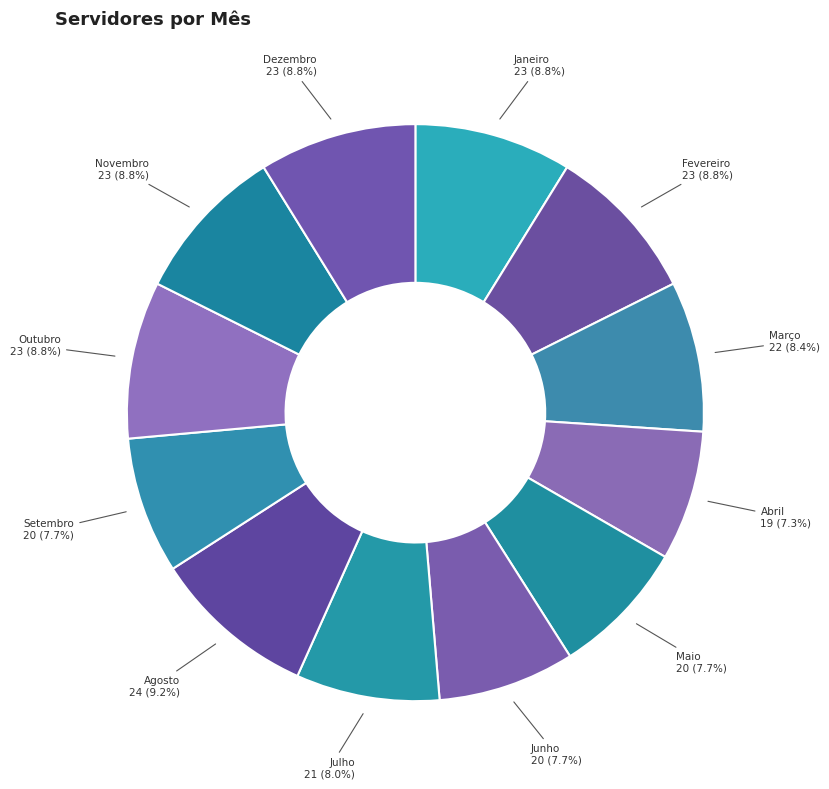

Between Setembro and Novembro, which is larger?

Novembro